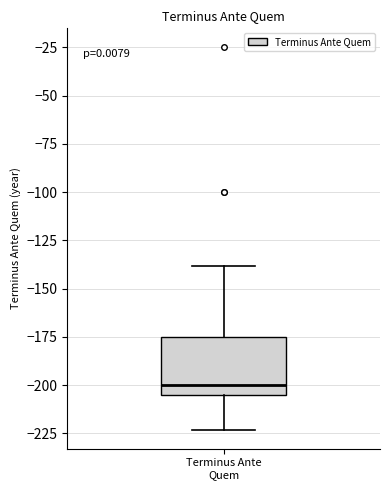

Transcribe this box plot: give where the median line is, the range the box spans, and where the two whiskers end, as read against the y-axis. The values are not printed on the chart, so give them approximately, as read against the axis.

median -200, box -205 to -175, whiskers -225 to -140